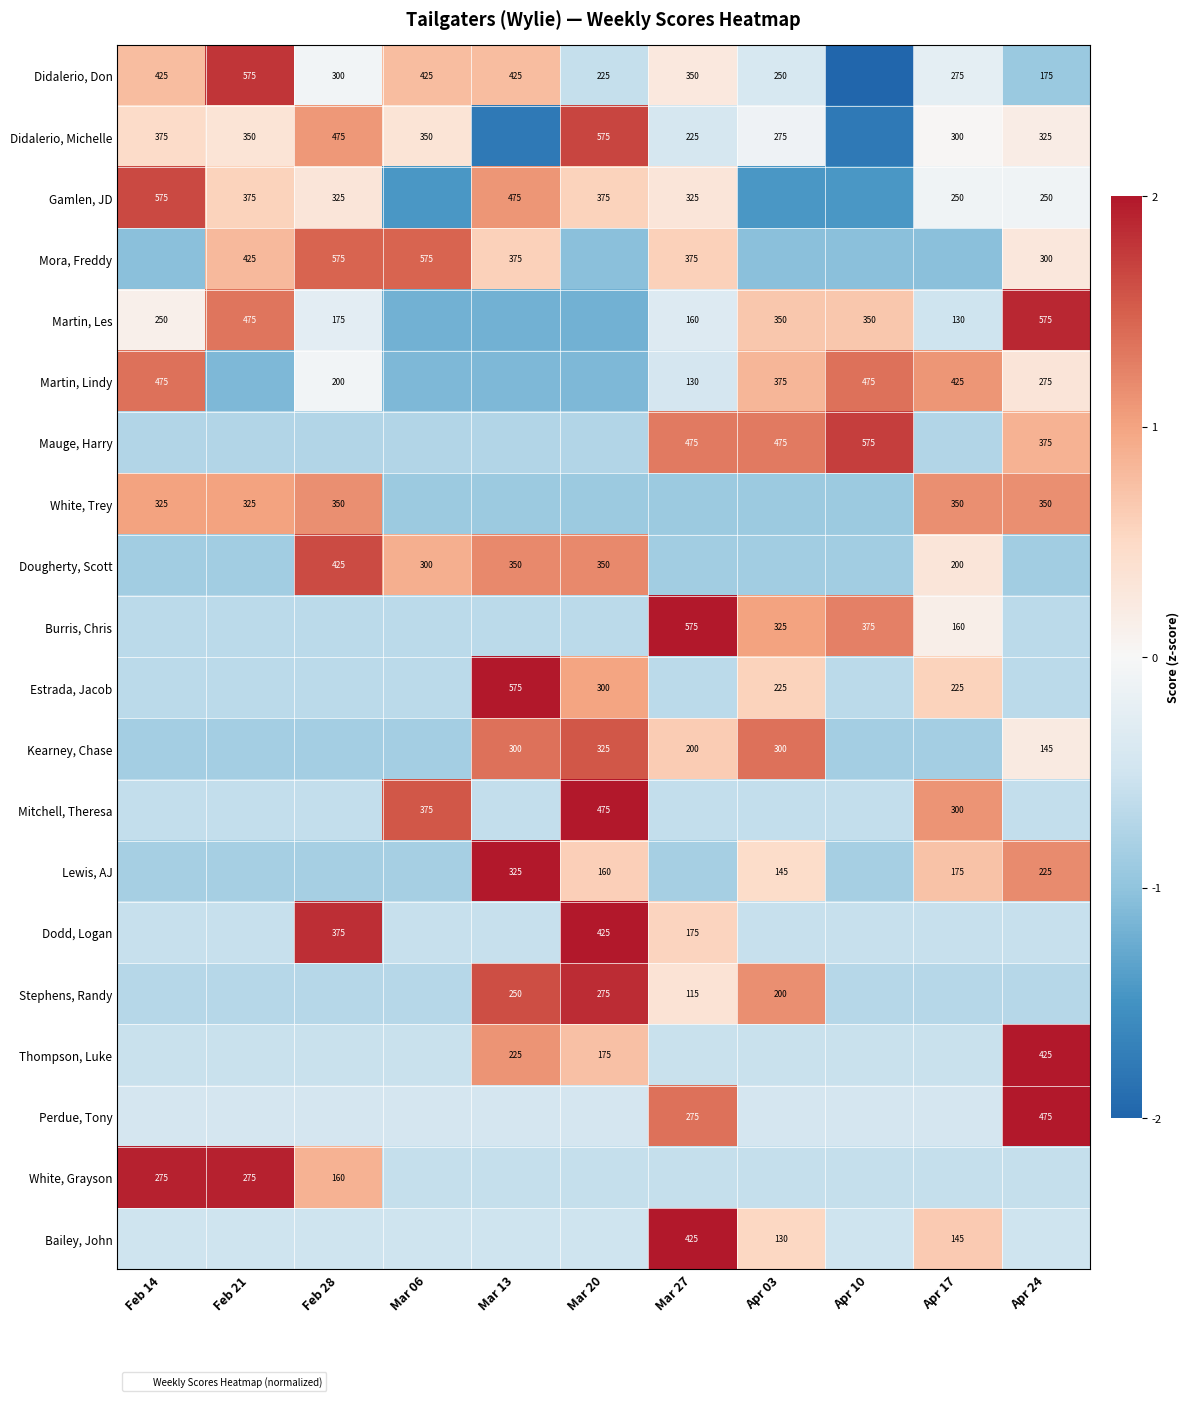

True or false: Estrada, Jacob has a value of -0.7 at Mar 27.

True